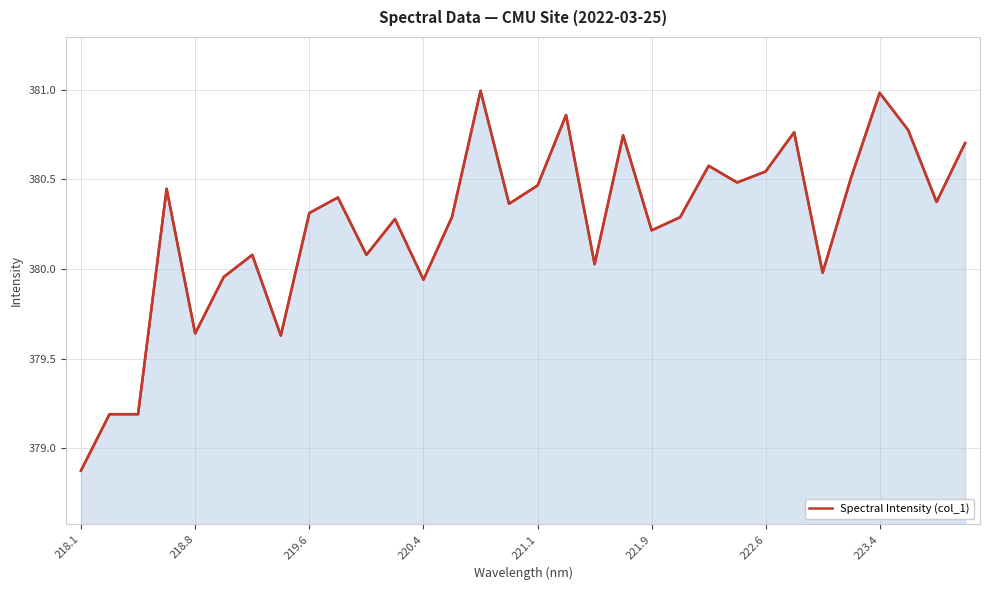

How many series are shown in this chart?

1